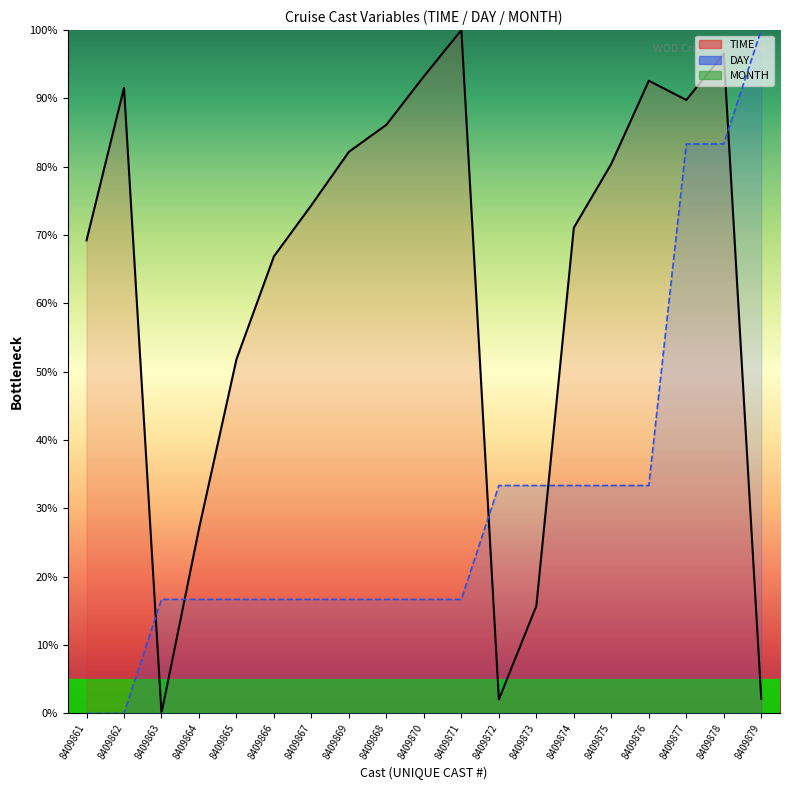

At how many categories does at least one series exceed 41?

15